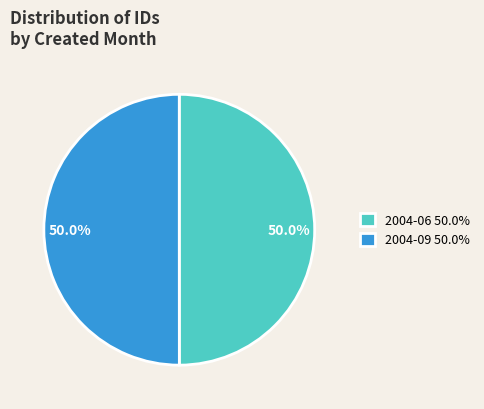

What percentage is the 2004-06 slice, to the nearest percent?

50%